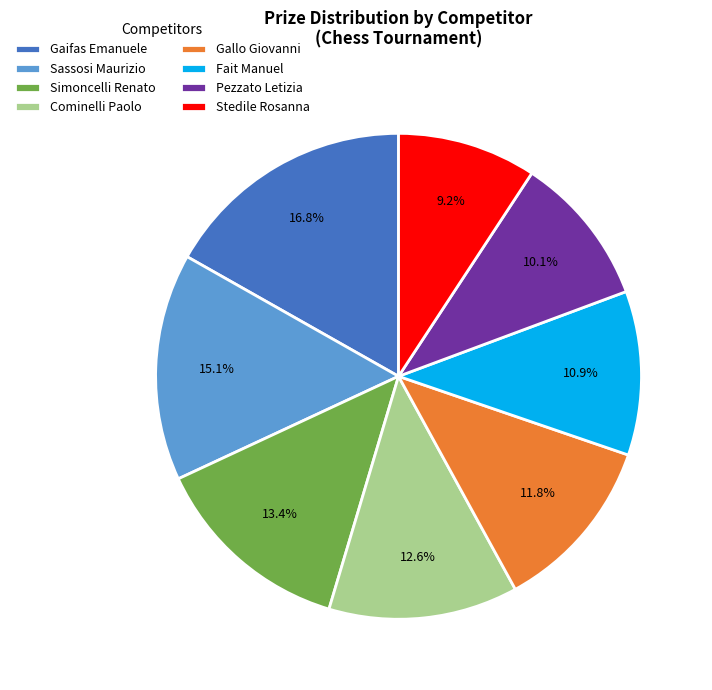

How many slices are in this pie chart?

8